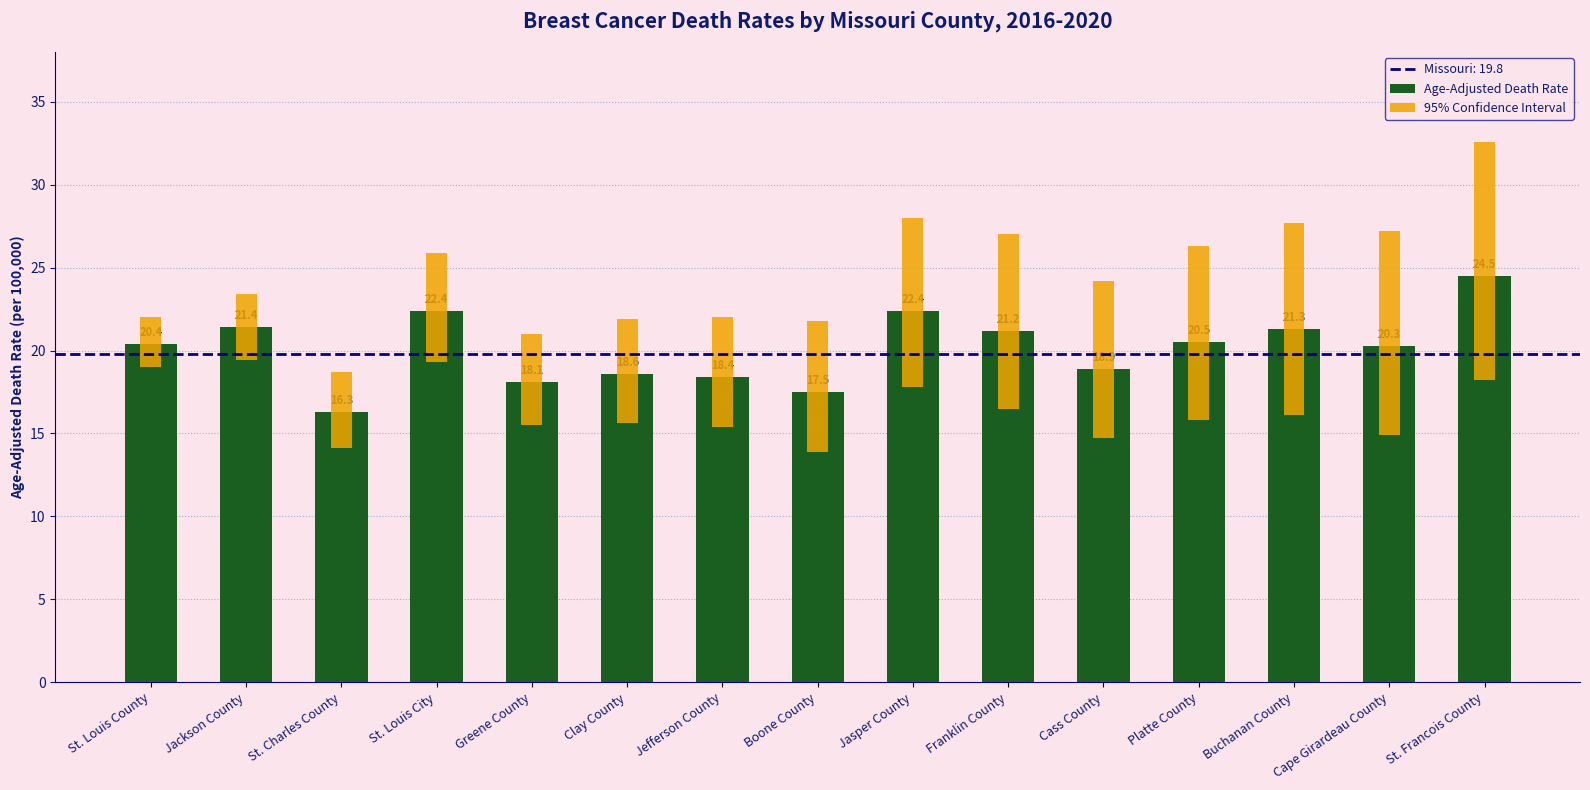

What is the label of the 3rd bar from the right?

Buchanan County